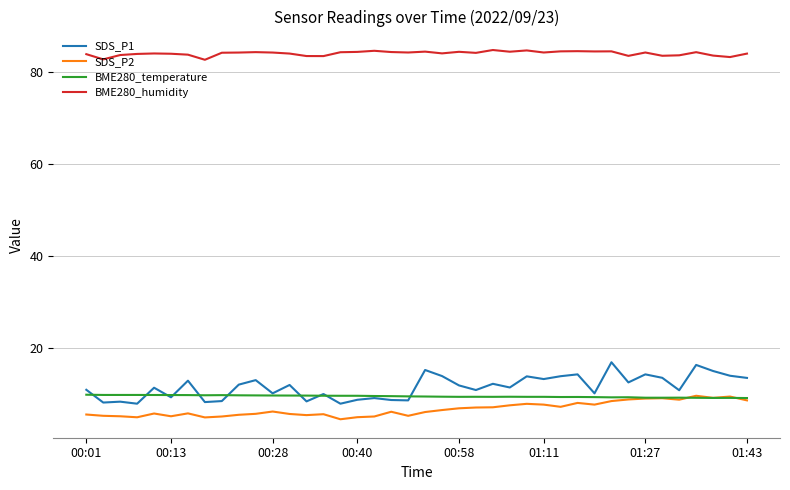

Which series has the largest total across all categories?

BME280_humidity